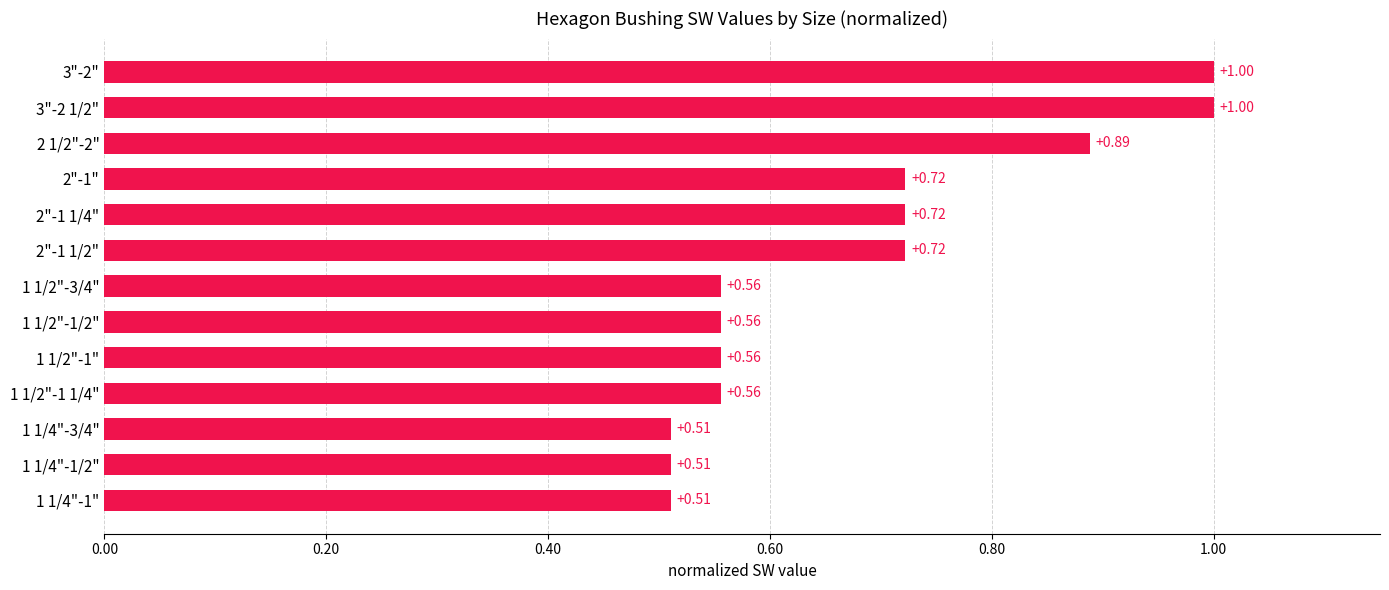

What is the sum of all values?

8.8